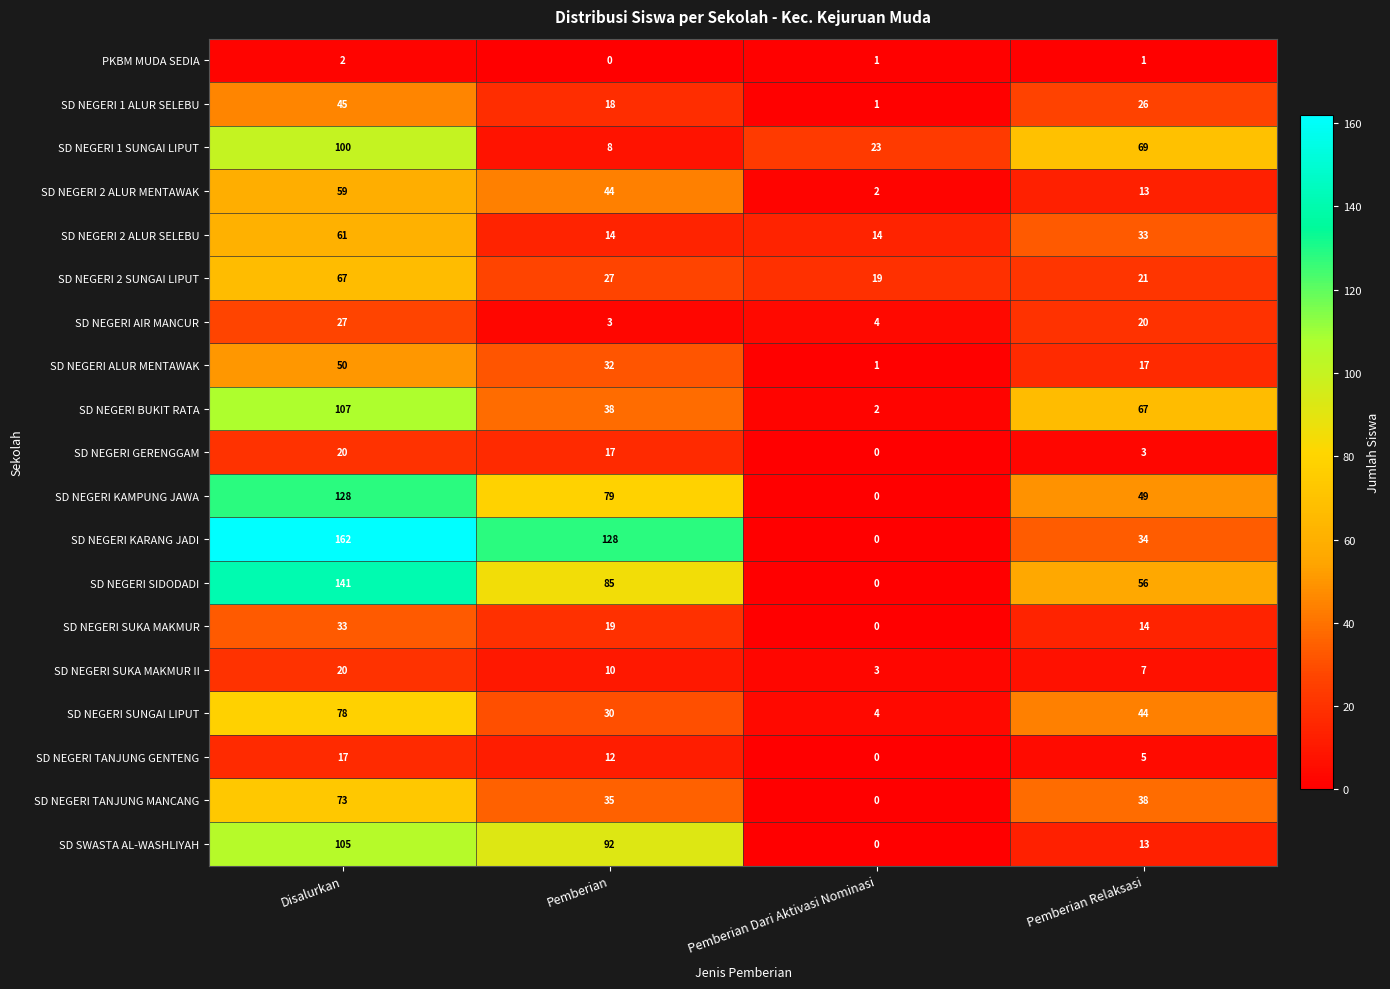

Is it true that SD NEGERI TANJUNG MANCANG equals 46 at Pemberian?

False